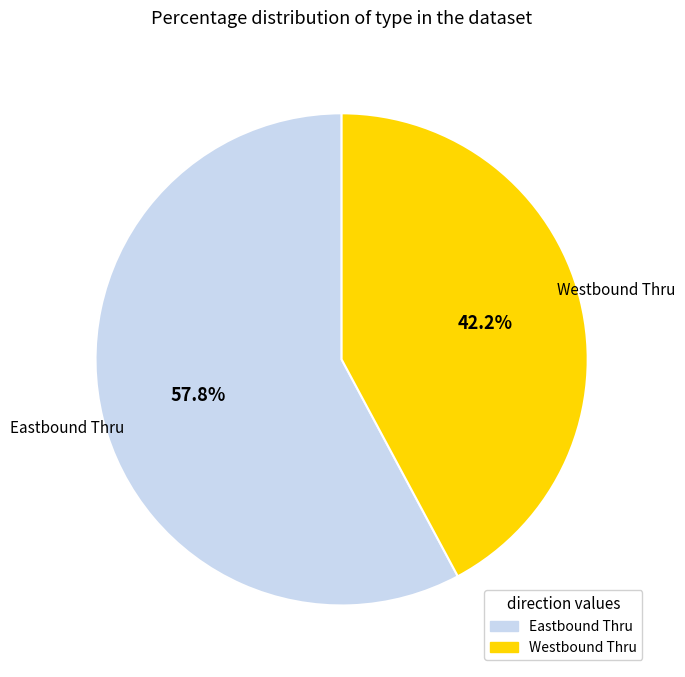

Is Westbound Thru the majority of the pie?

No